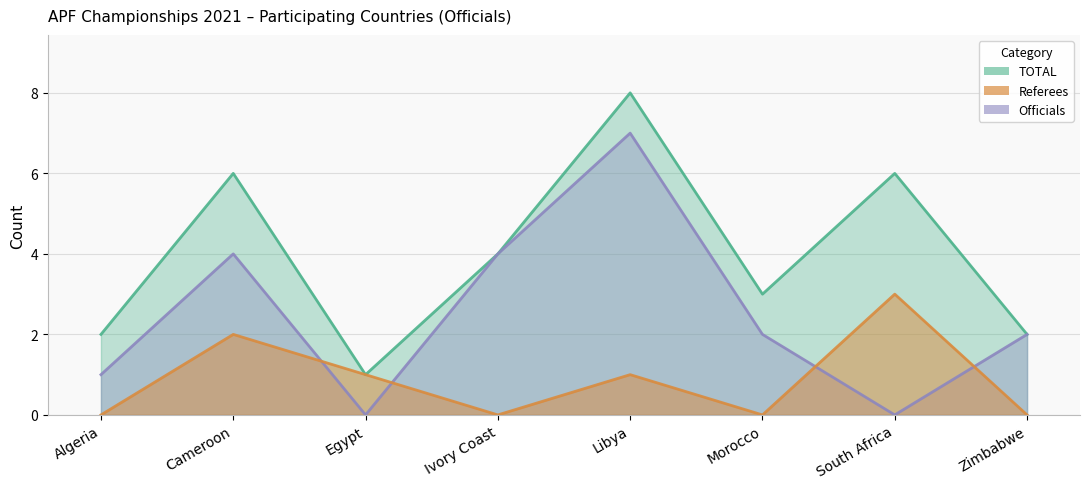

Does the chart display data point markers on the line(s)?

No